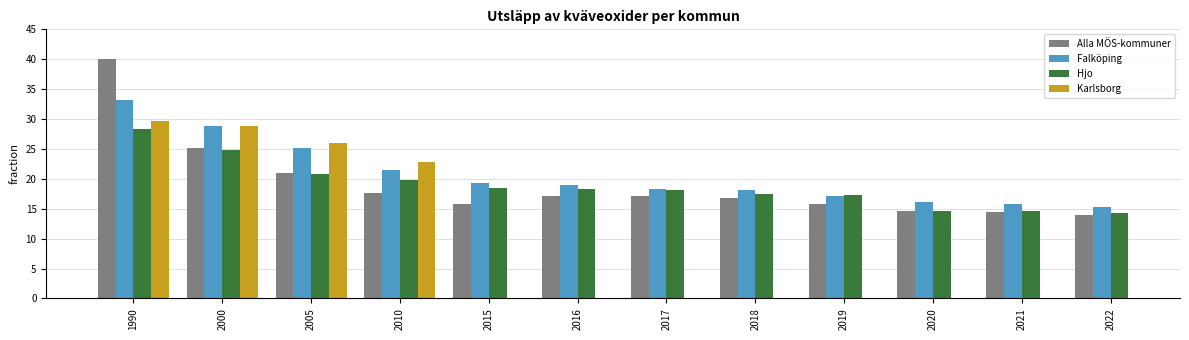

Are the bars grouped side by side (vs. stacked)?

Yes